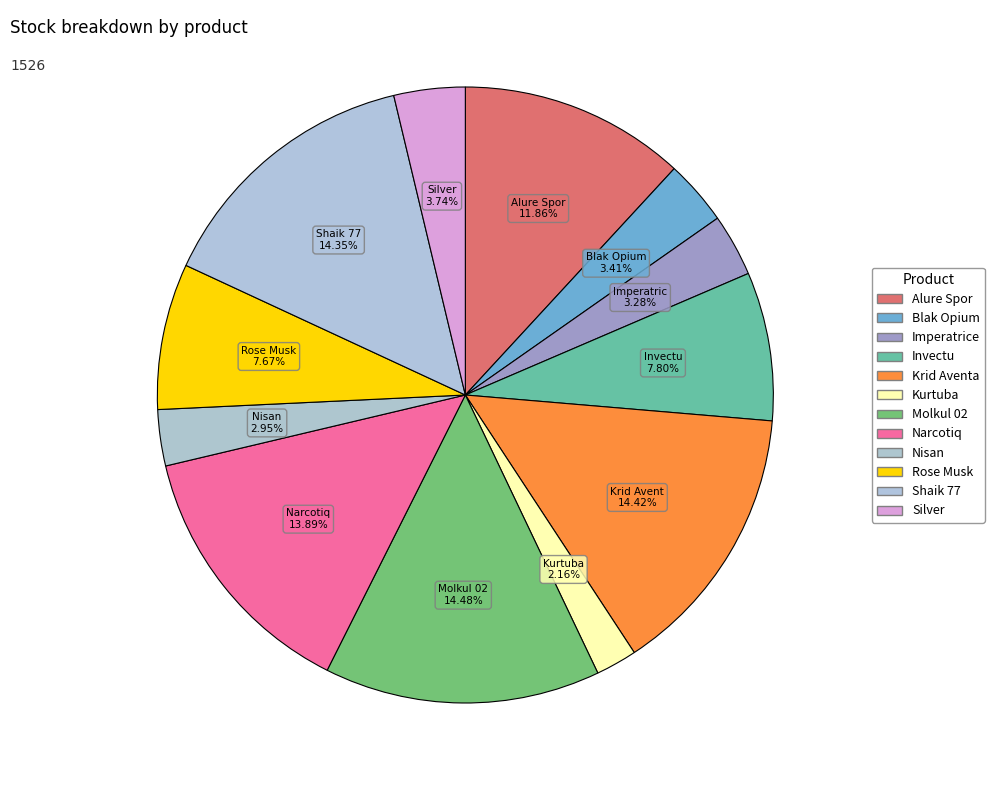

How many slices are in this pie chart?

12